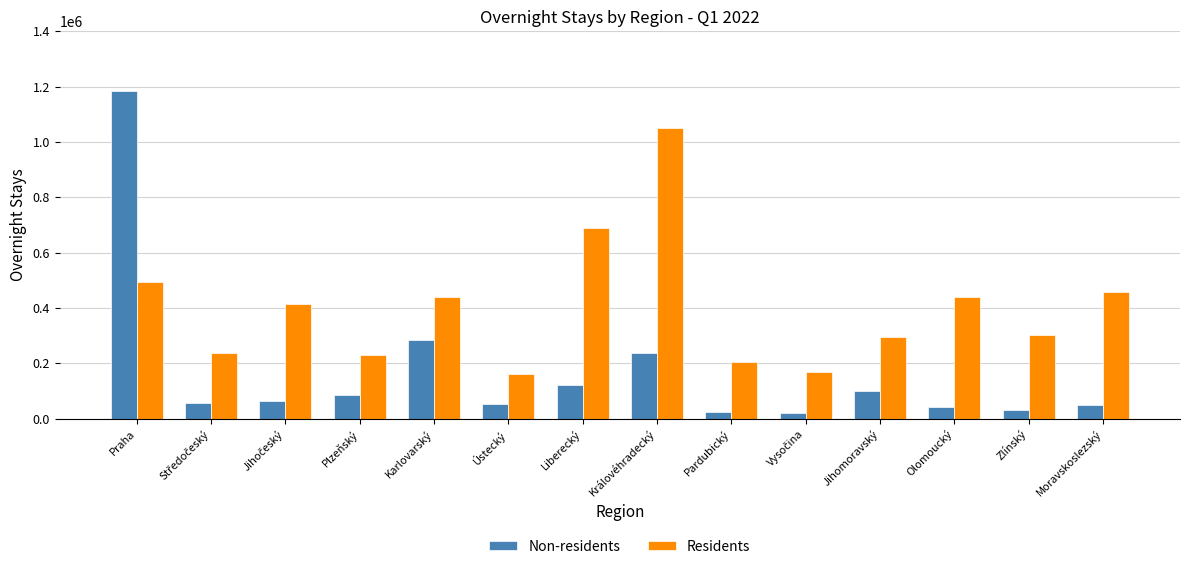

Are the bars grouped side by side (vs. stacked)?

Yes